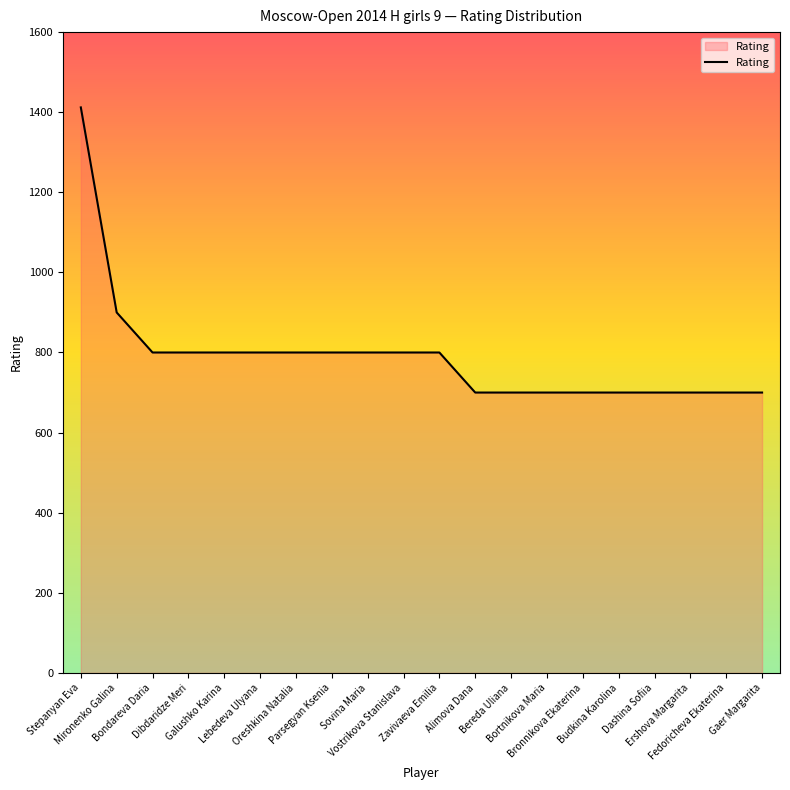

How many lines are shown in the chart?

1